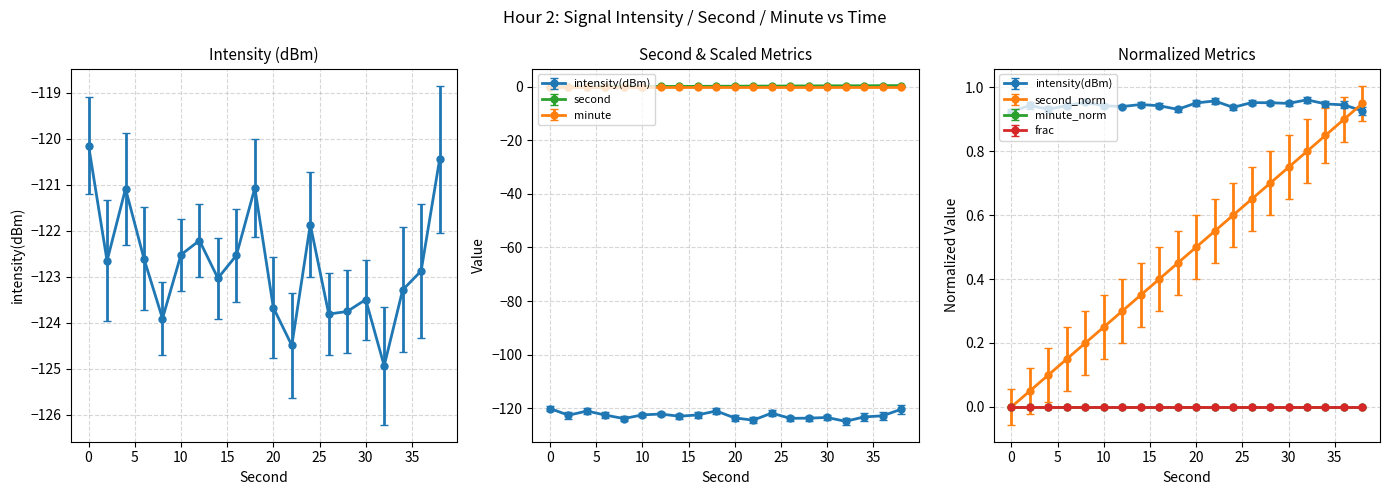

What is the difference between the highest and lowest values at 16?

122.7